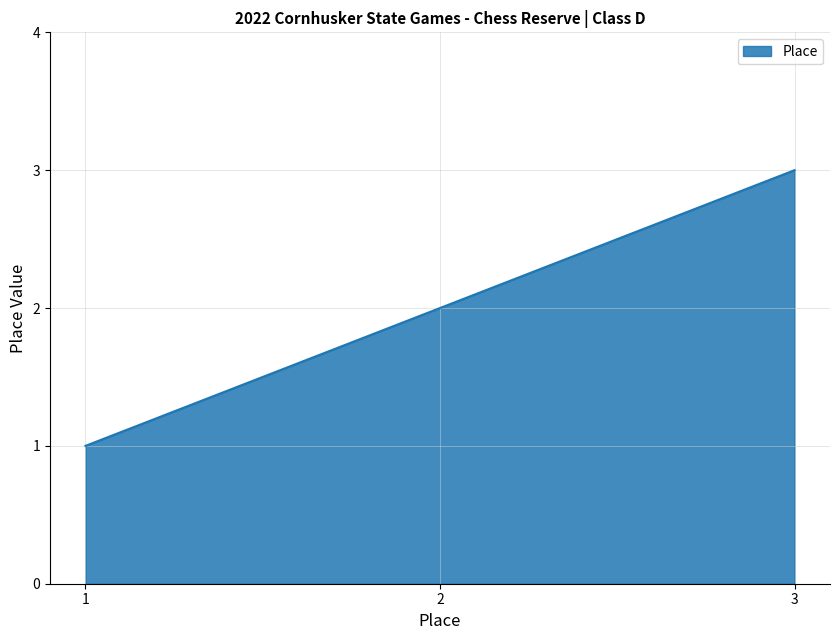

Is it true that the value at 1 is 1?

True